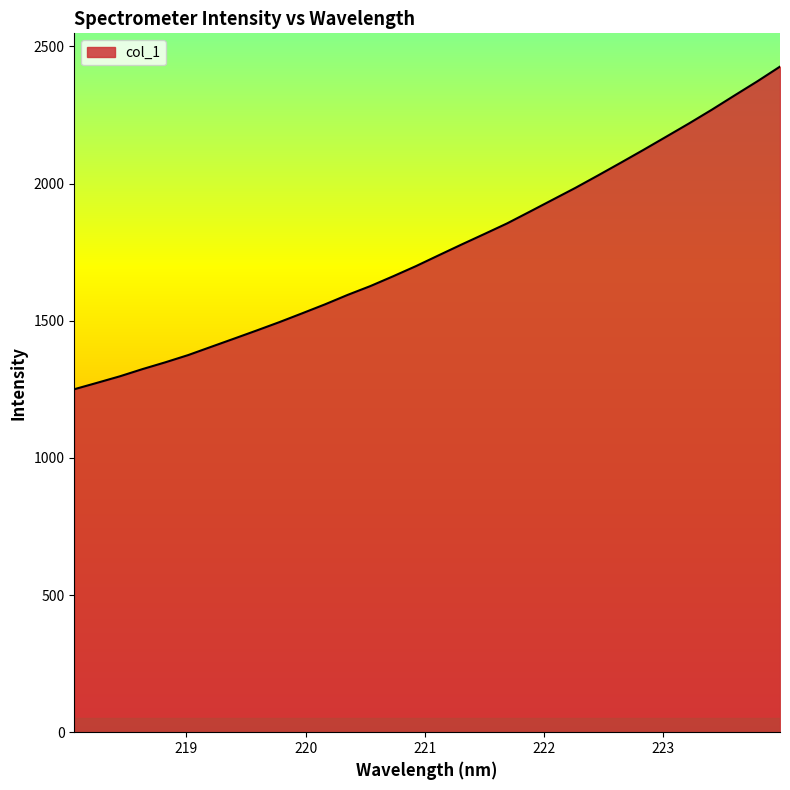

What is the smallest value displayed?

1250.2